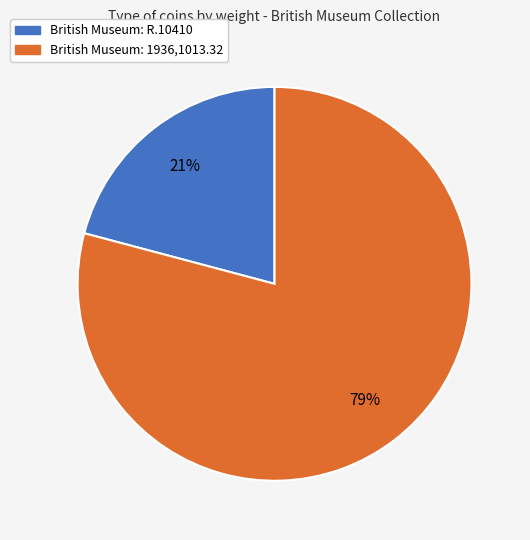

Is the sum of British Museum: 1936,1013.32 and British Museum: R.10410 greater than half?

Yes